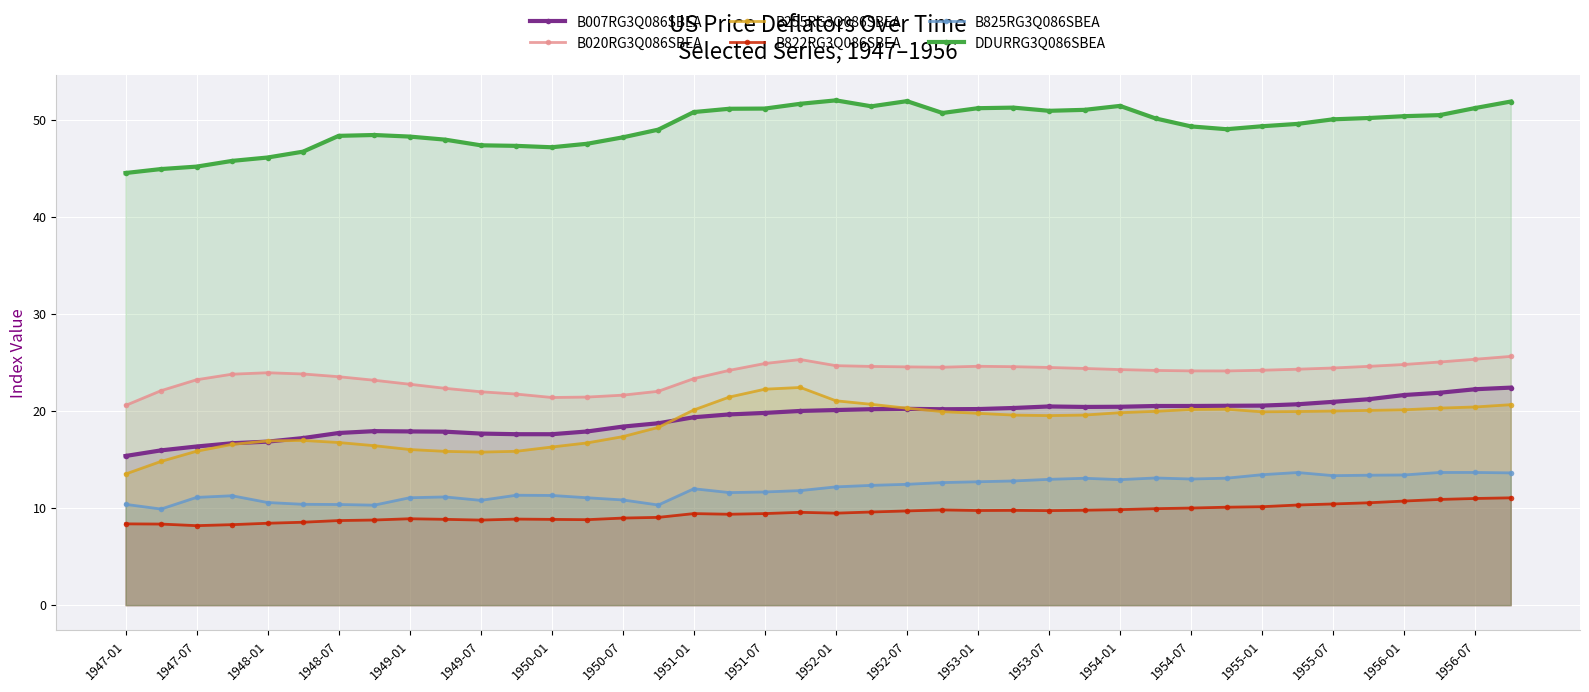

True or false: B007RG3Q086SBEA has more than 0 interior local peaks.

True